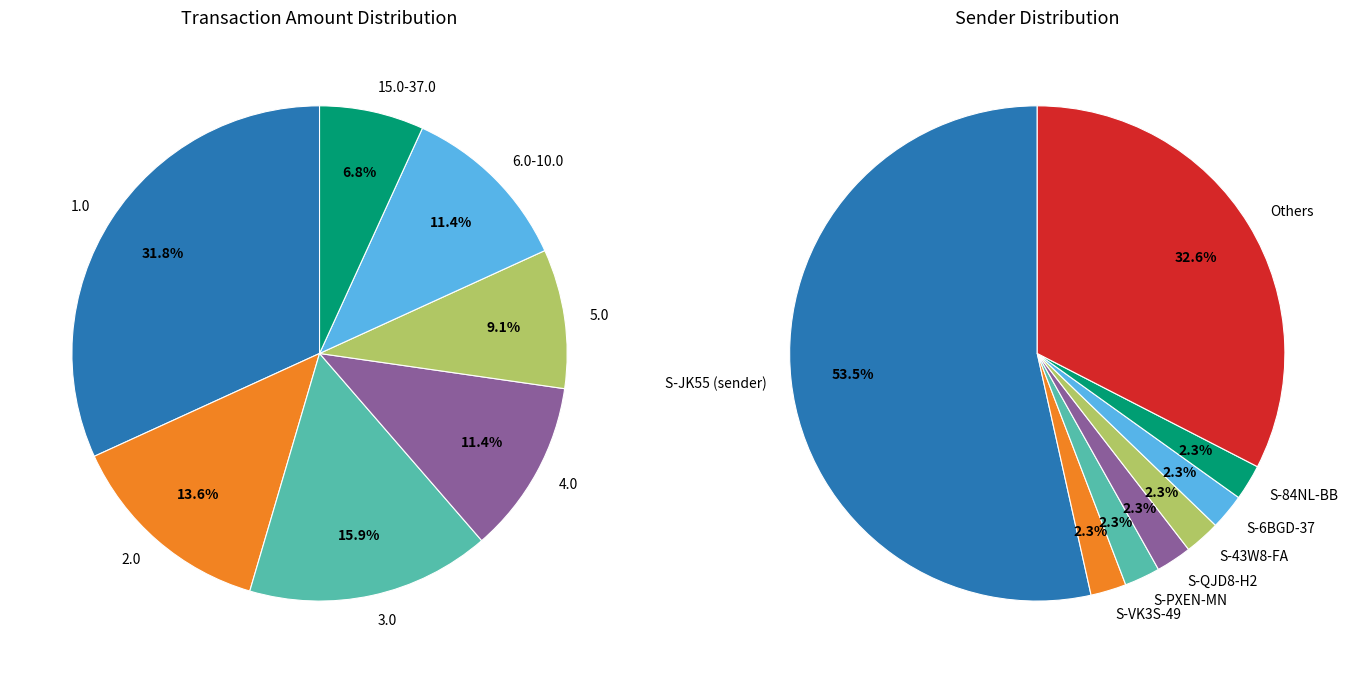

True or false: 4 accounts for 17% of the total.

False